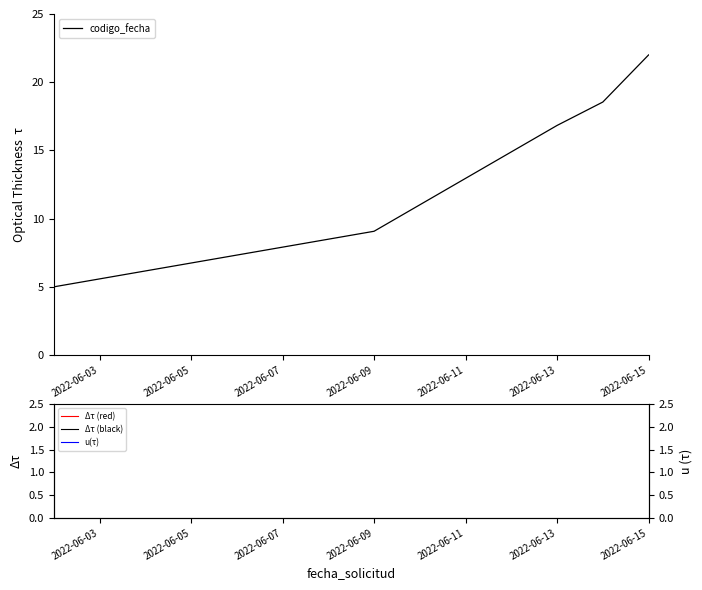

Is it true that codigo_fecha equals 11.7 at 2022-06-13?

False